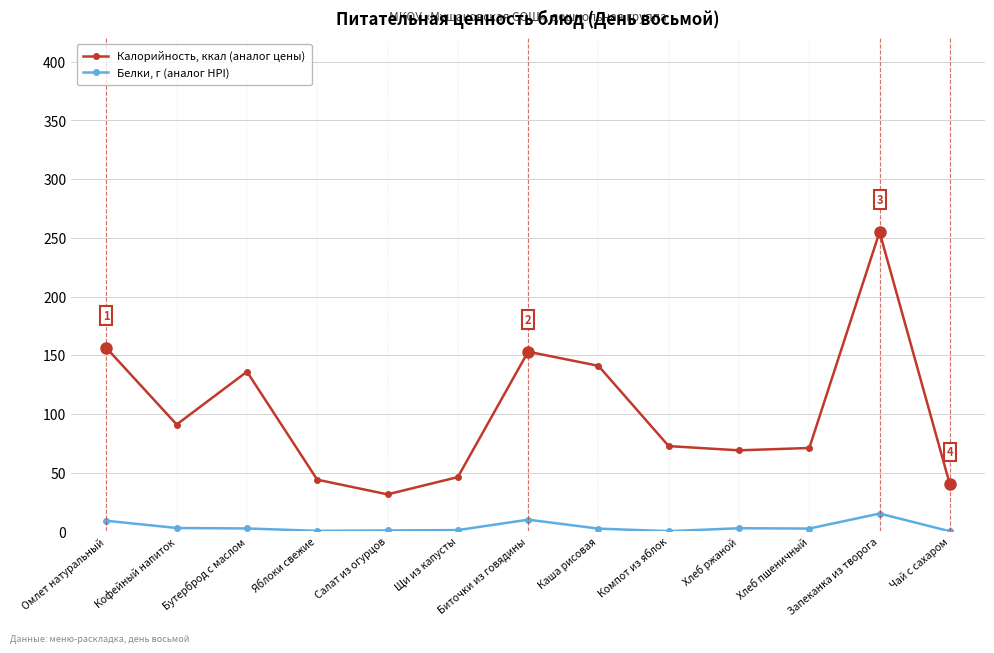

What are all the series names shown in the legend?

Калорийность, ккал (аналог цены), Белки, г (аналог HPI)